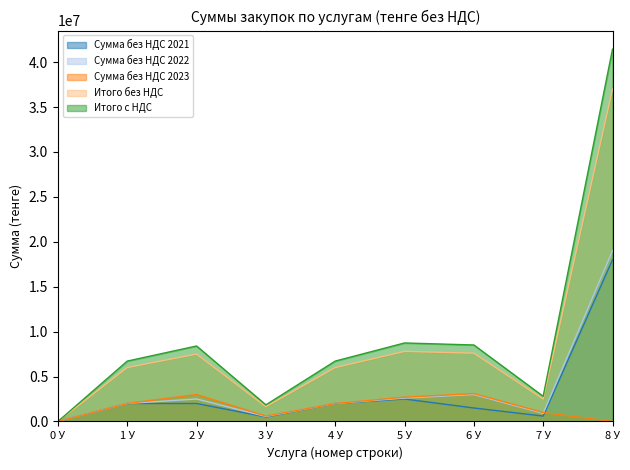

How many interior local peaks does the Сумма без НДС 2022 series have?

2